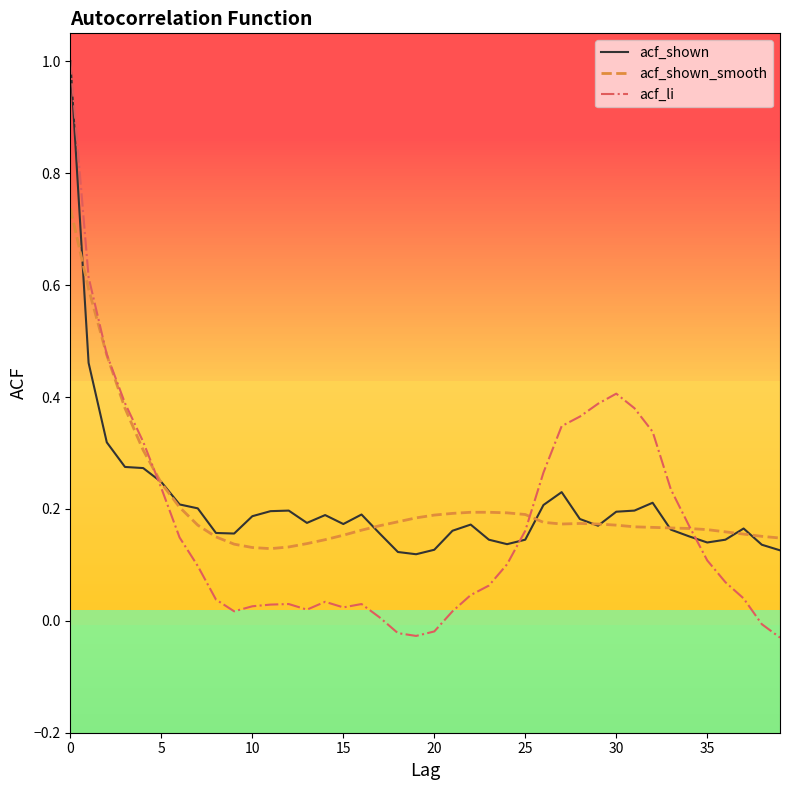

True or false: acf_shown_smooth and acf_li intersect in this chart.

True